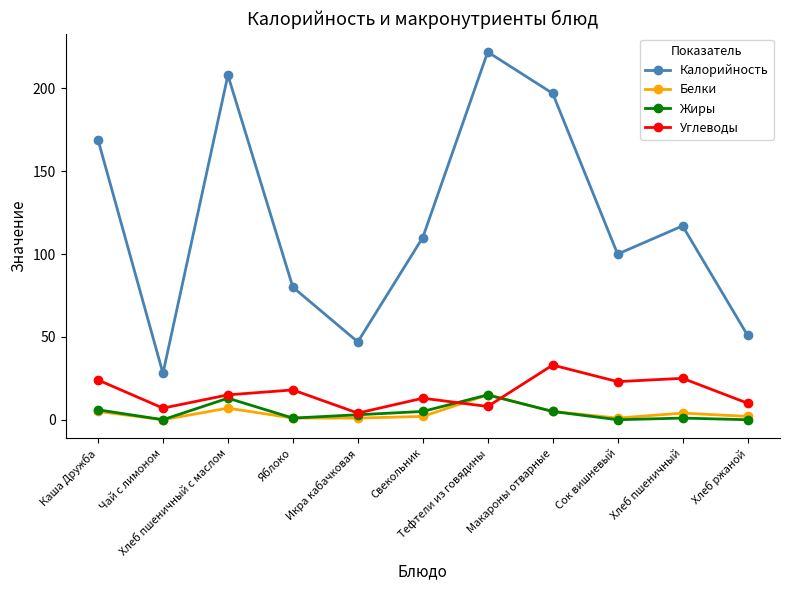

What is the label of the 3rd point from the right?

Сок вишневый